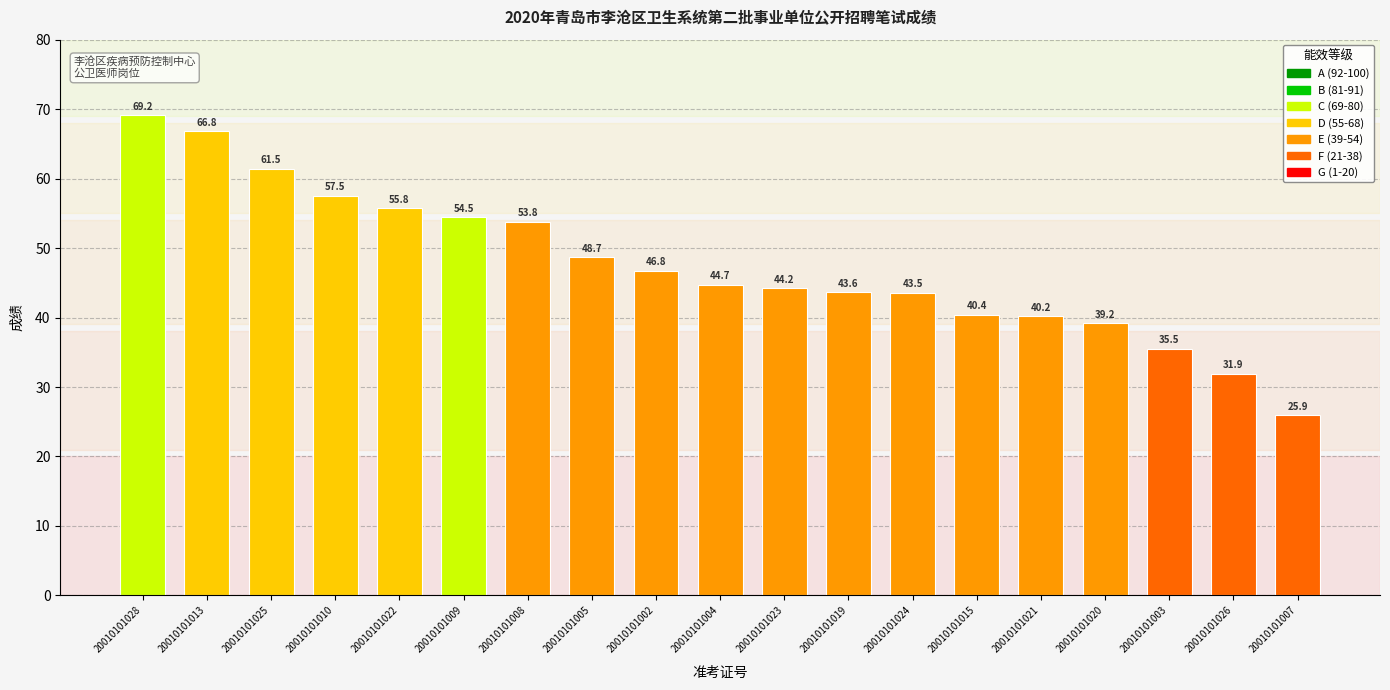

List the labels in order of value, smallest first.

20010101007, 20010101026, 20010101003, 20010101020, 20010101021, 20010101015, 20010101024, 20010101019, 20010101023, 20010101004, 20010101002, 20010101005, 20010101008, 20010101009, 20010101022, 20010101010, 20010101025, 20010101013, 20010101028